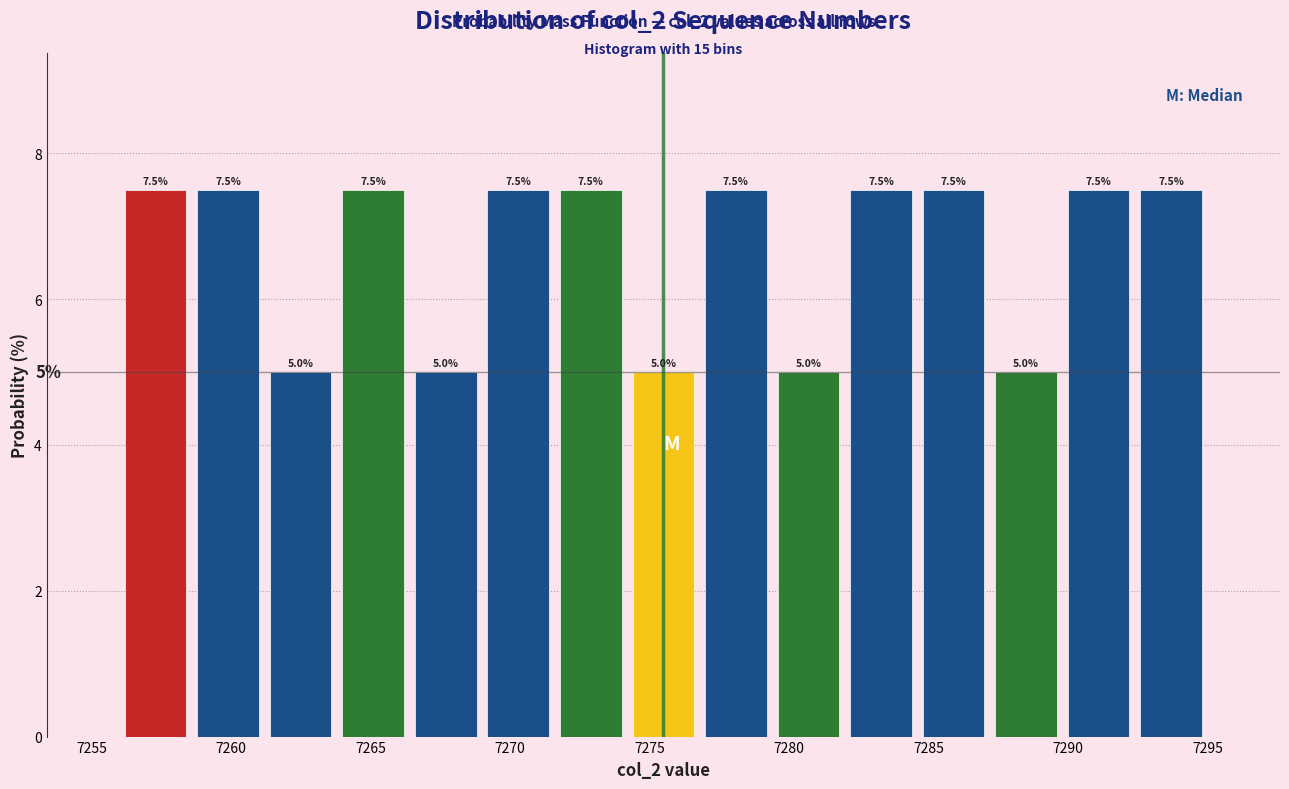

What is the height of the bar covering 7269.0 to 7271.6 on the x-axis? The bar edges are not printed on the chart, so give them approximately, as read against the axis.

7.5